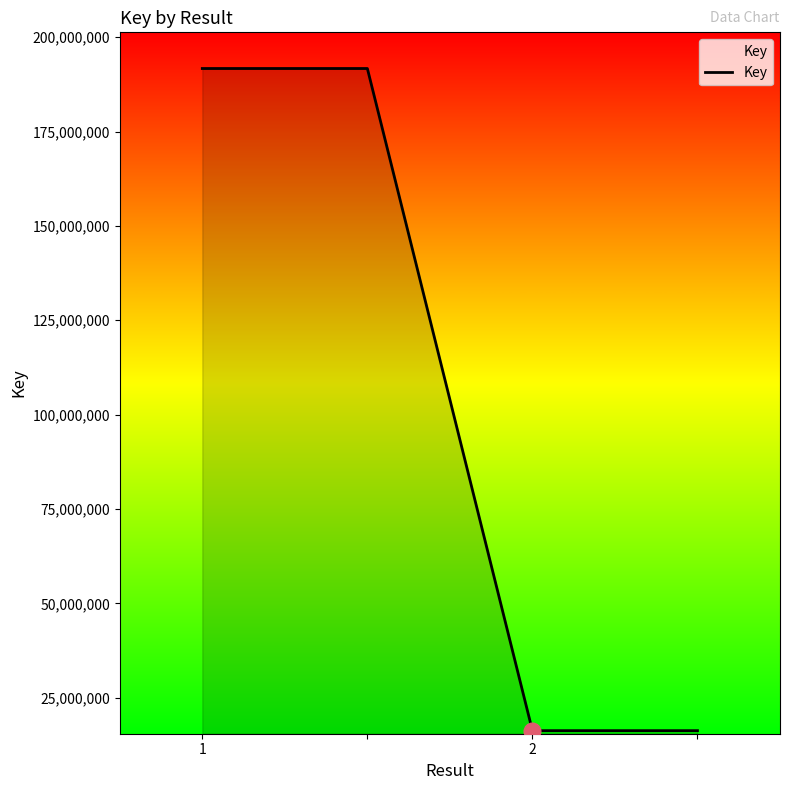

What is the difference between the maximum and minimum values?

175459322